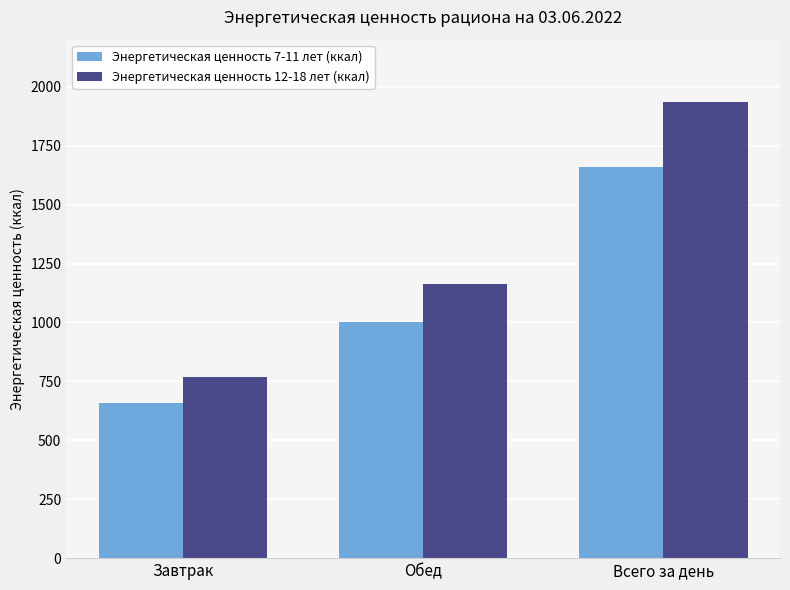

Reading right to left, extract all data points from this chart.

Энергетическая ценность 7-11 лет (ккал): 1660.7	1001.2	659.5
Энергетическая ценность 12-18 лет (ккал): 1933.7	1164.7	769.0